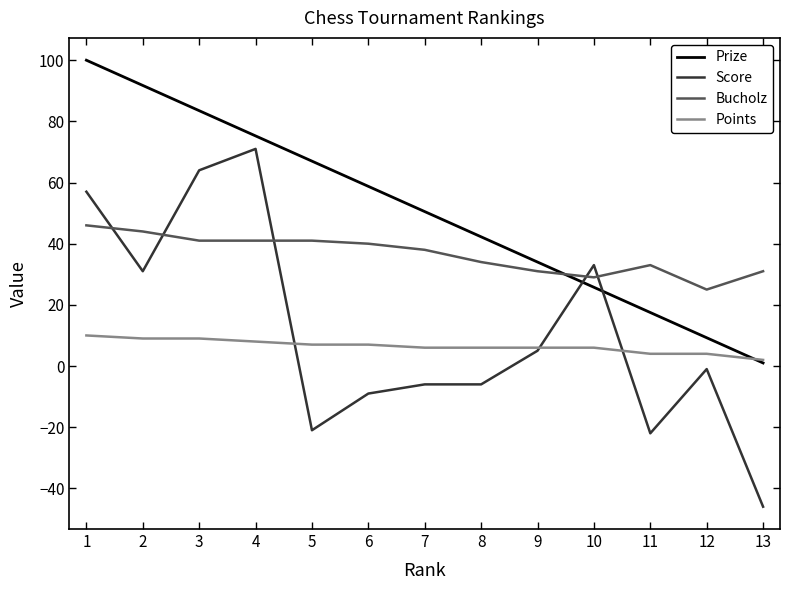

How many times do Prize and Bucholz cross each other?

1